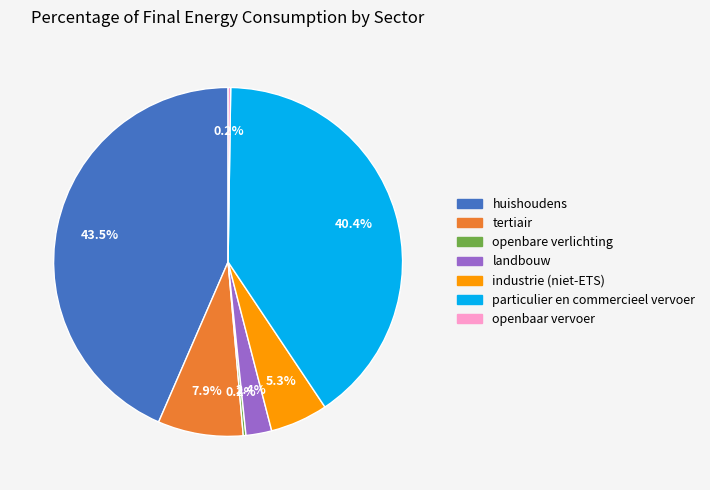

To the nearest percent, what percentage of the pie is particulier en commercieel vervoer?

40%